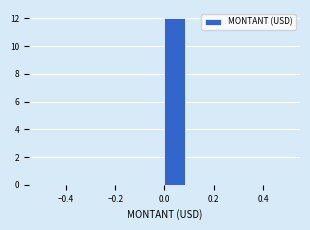

Over which range of the x-axis is the bar tallest?

0.00 to 0.08